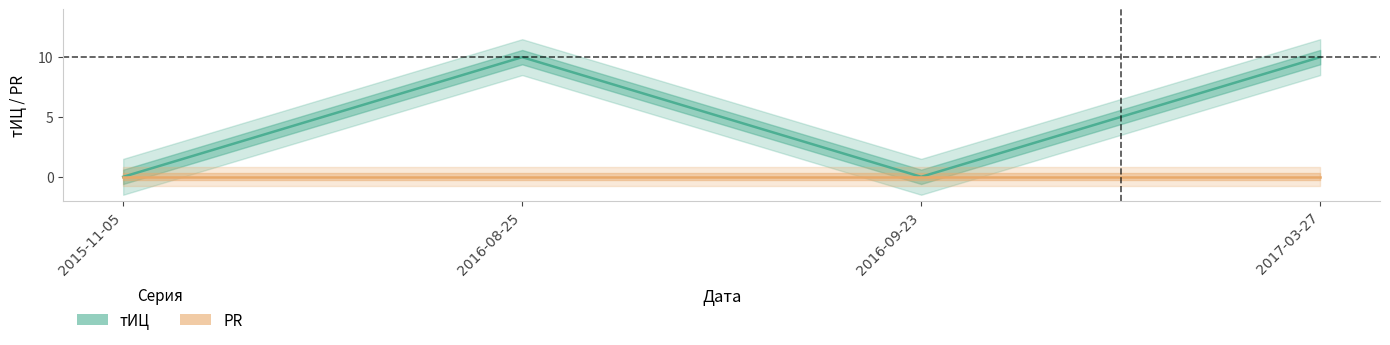

Which series has the largest total across all categories?

тИЦ